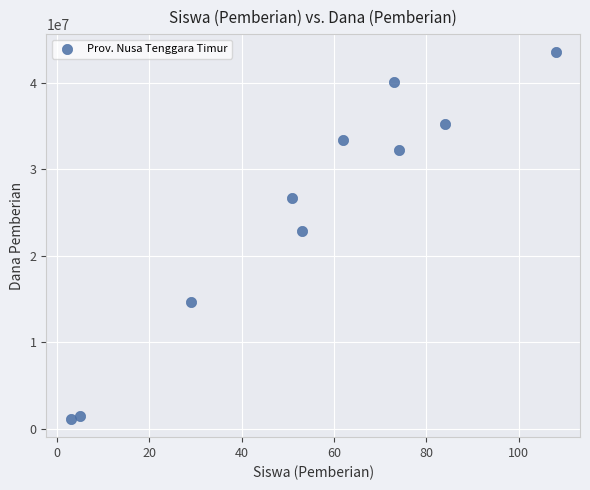

What Y value in the scatter plot is closest to 22312500?

22875000